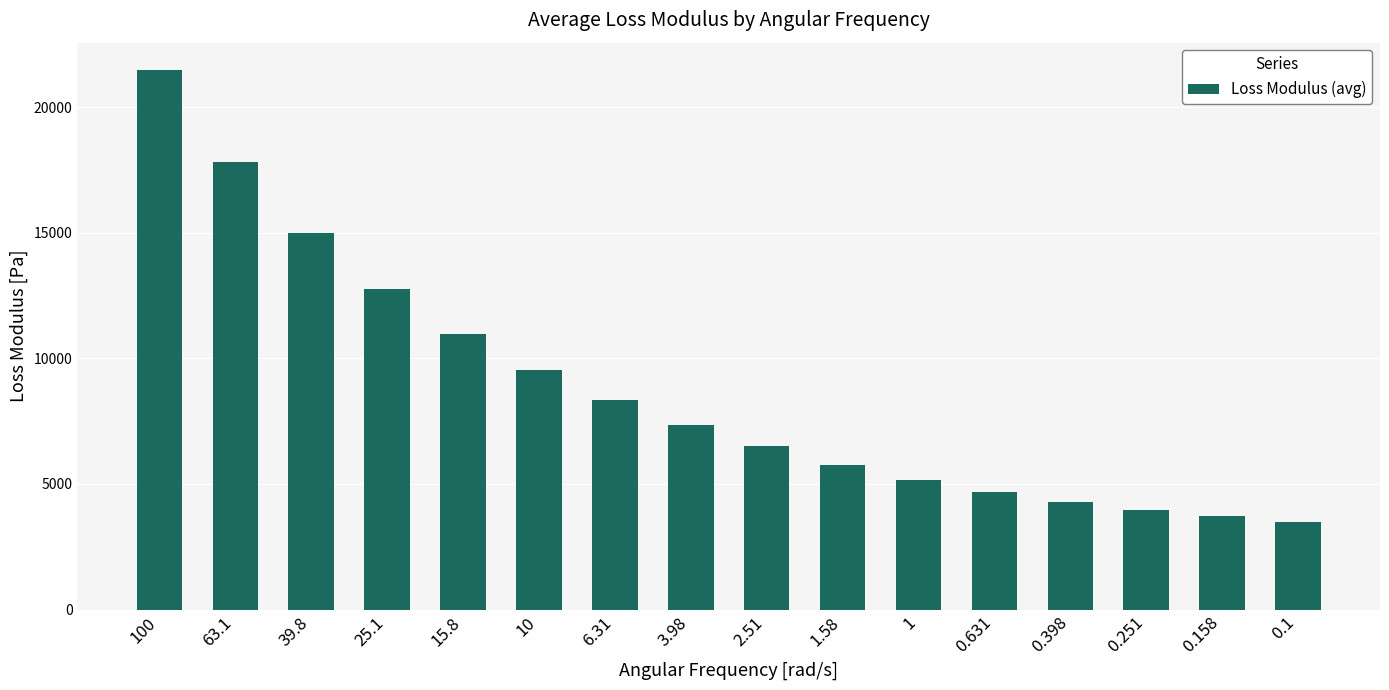

Reading left to right, transcribe all the data shown in this chart.

21492.8	17807.8	14995.5	12758.3	10975.9	9529.6	8340.1	7343.6	6496.4	5774.2	5169.0	4665.1	4287.3	3976.8	3722.6	3497.2